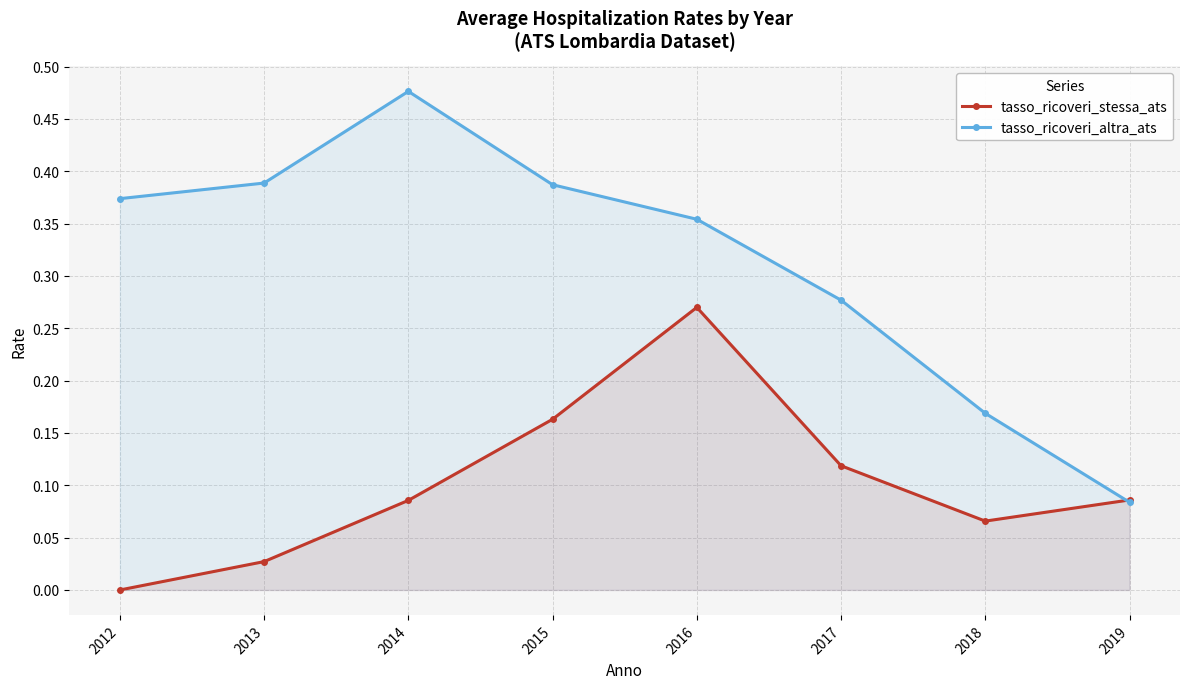

Is the value of tasso_ricoveri_stessa_ats at 2014 greater than the value of tasso_ricoveri_altra_ats at 2015?

No